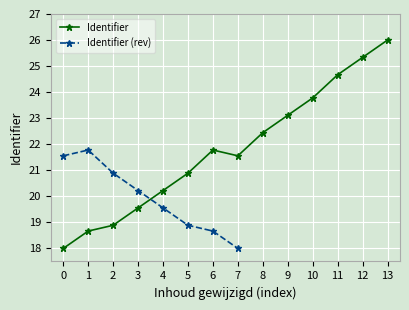

Reading left to right, extract all data points from this chart.

18.0	18.7	18.9	19.6	20.2	20.9	21.8	21.6	22.4	23.1	23.8	24.7	25.3	26.0